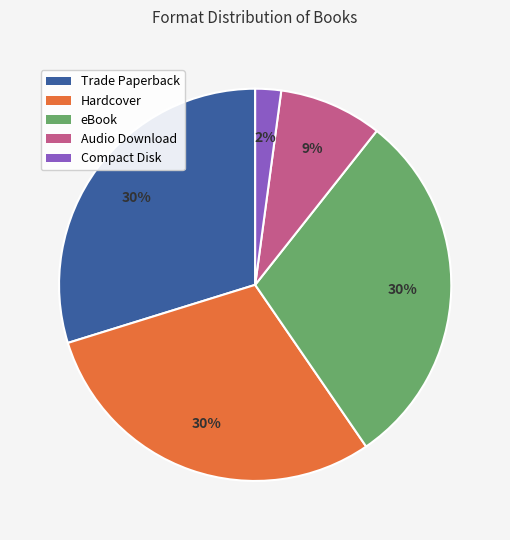

Is the sum of Compact Disk and Hardcover greater than half?

No